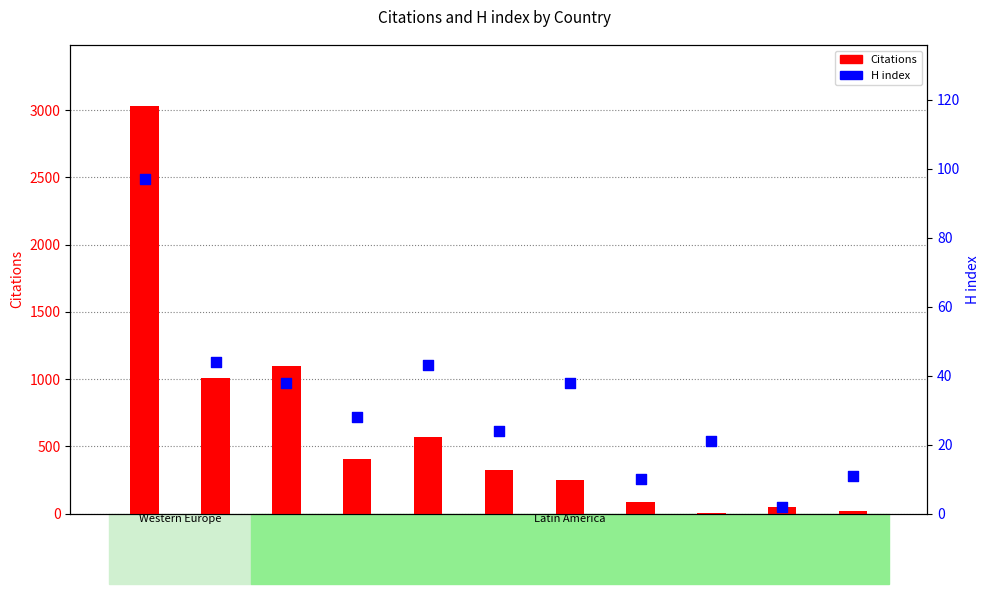

Which series has the largest total across all categories?

Citations